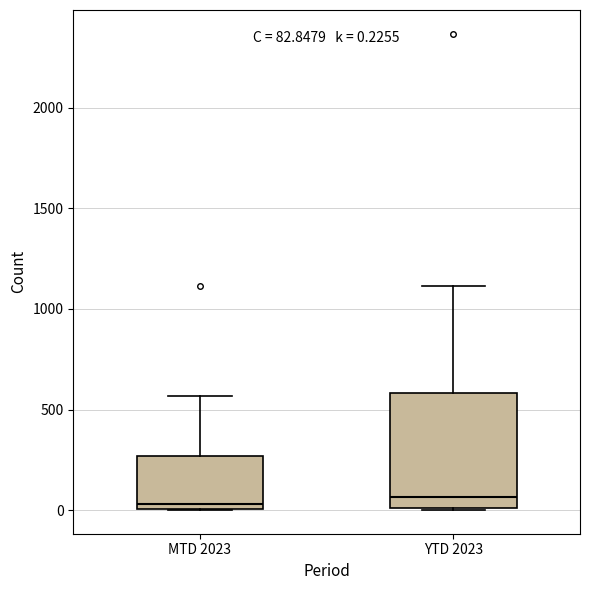

Comparing the boxes themselves (not the whiskers), which one is the tallest?

YTD 2023